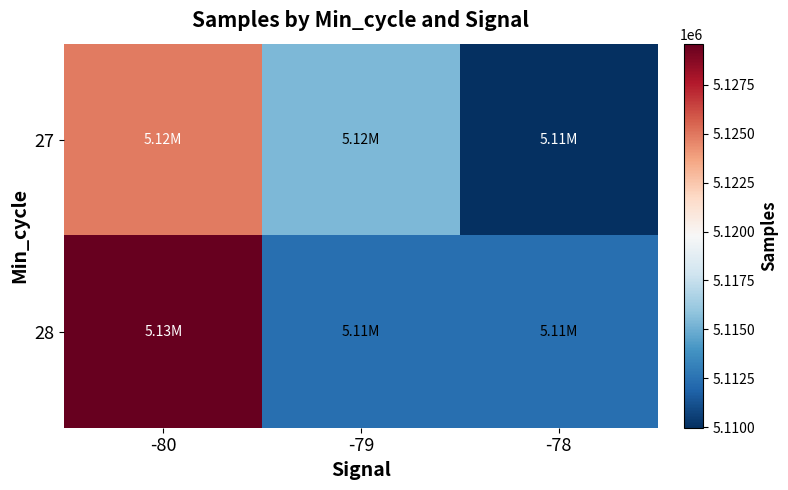

What is the total value across all series at -80?

10254463.4